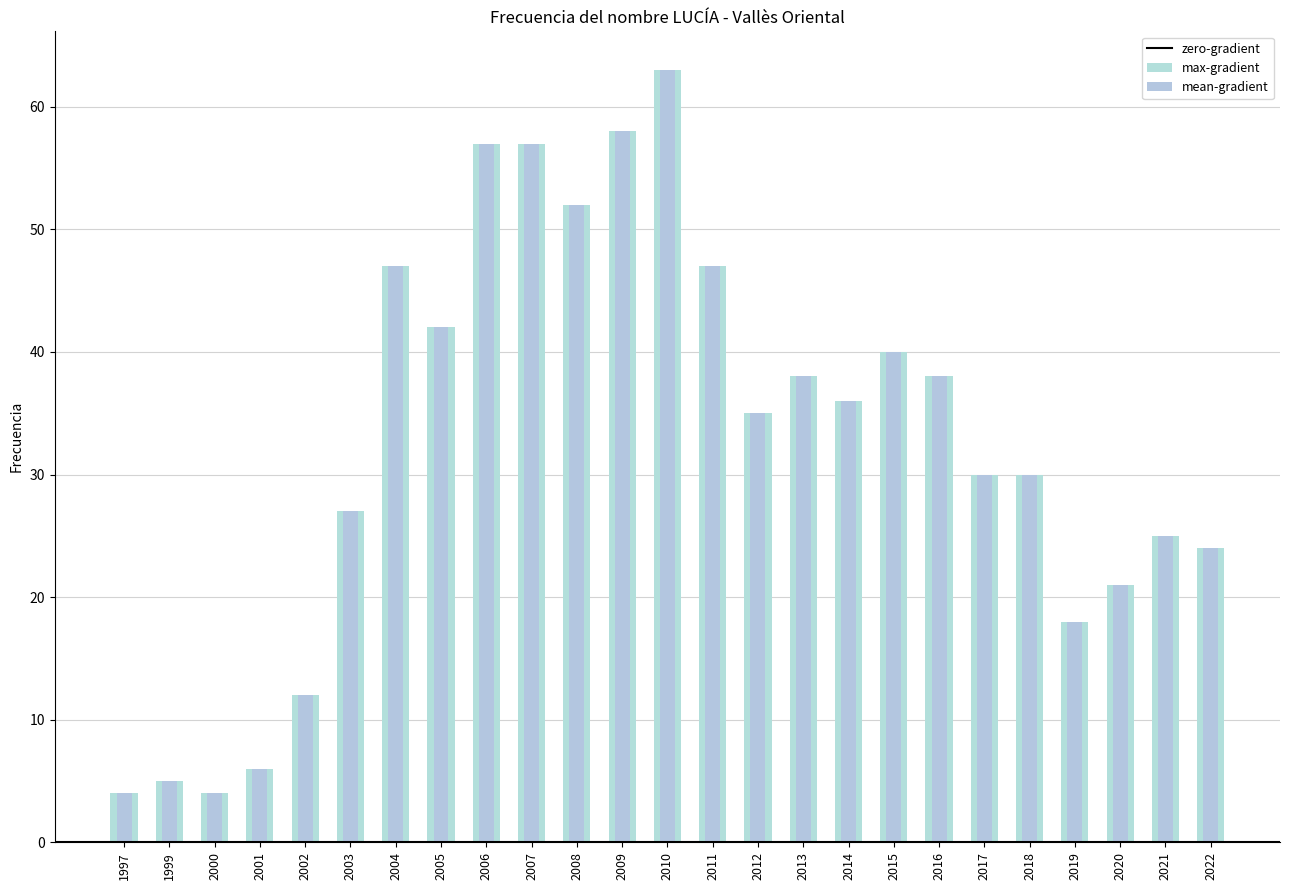

Between 2017 and 2021, which is larger?

2017